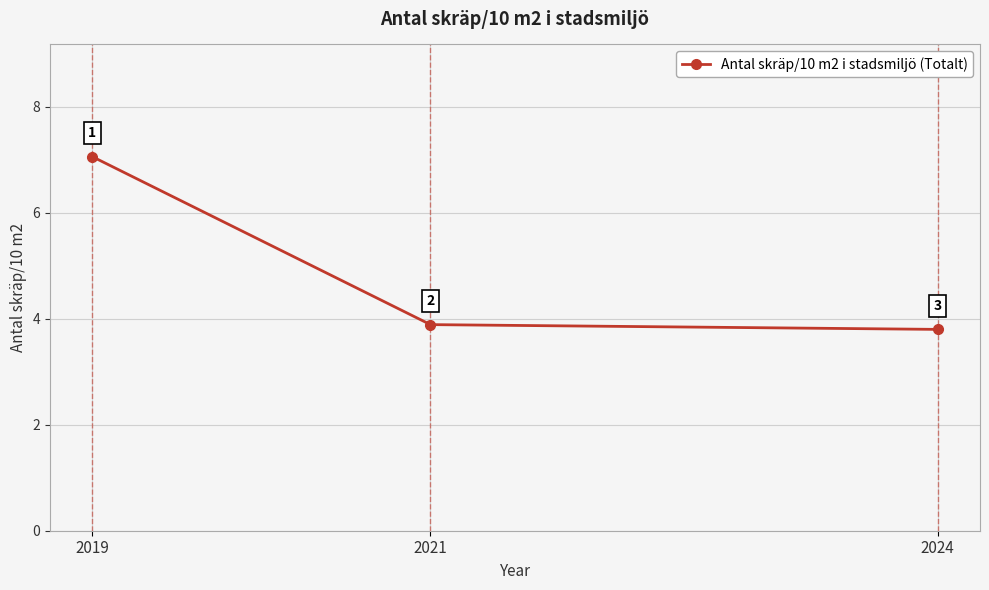

Which label corresponds to the smallest value in the chart?

2024